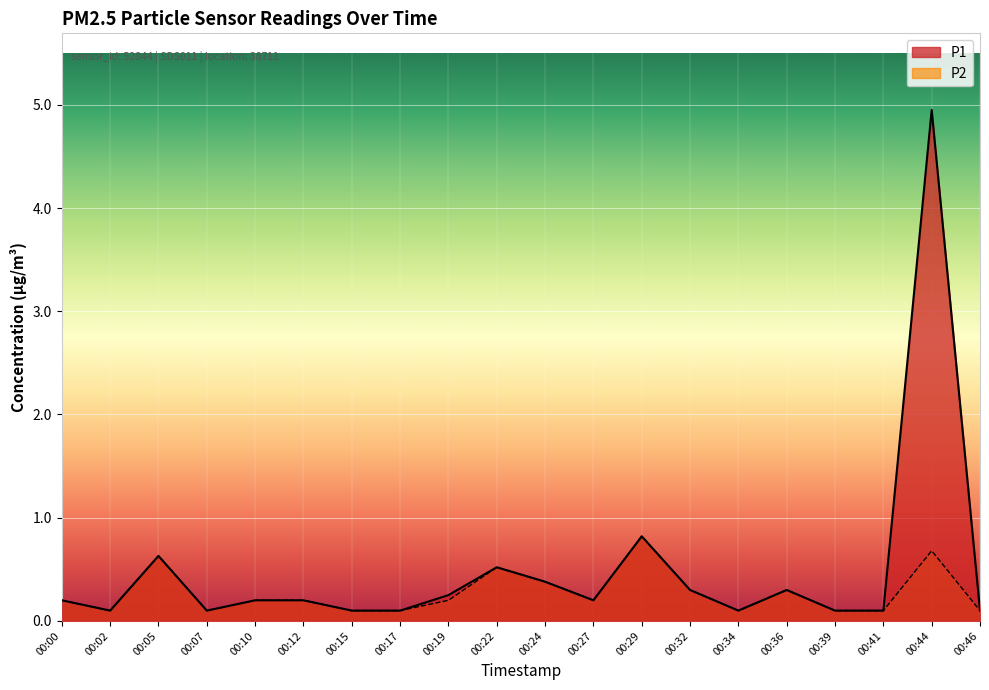

Which series has the widest spread of values?

P1